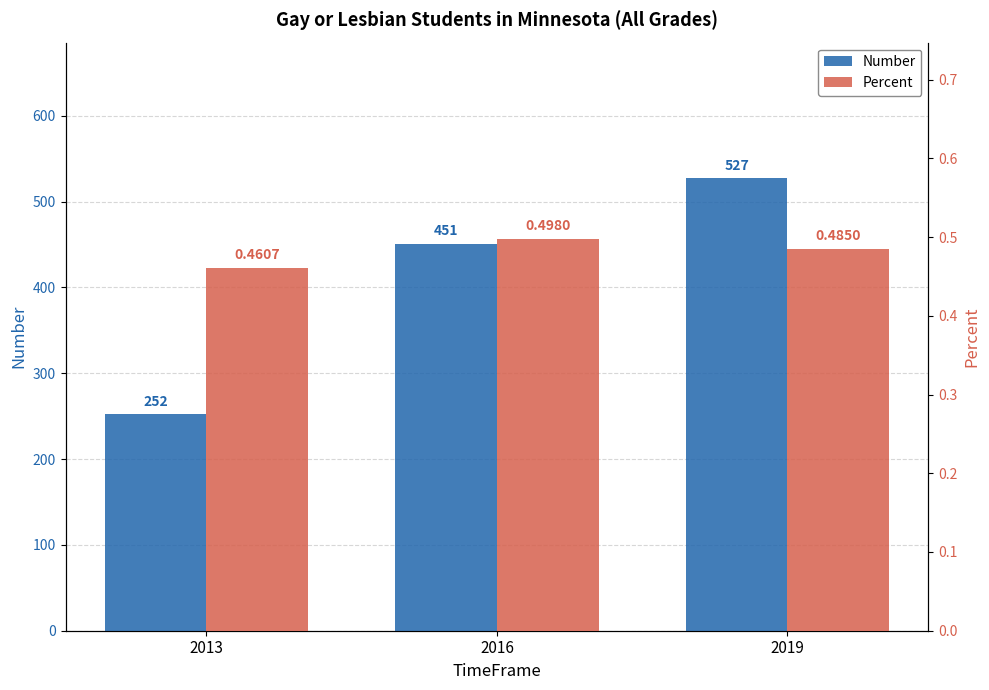

Reading left to right, what are all the values shown in this chart?

Number: 2013=252.0	2016=451.0	2019=527.0
Percent: 2013=0.5	2016=0.5	2019=0.5